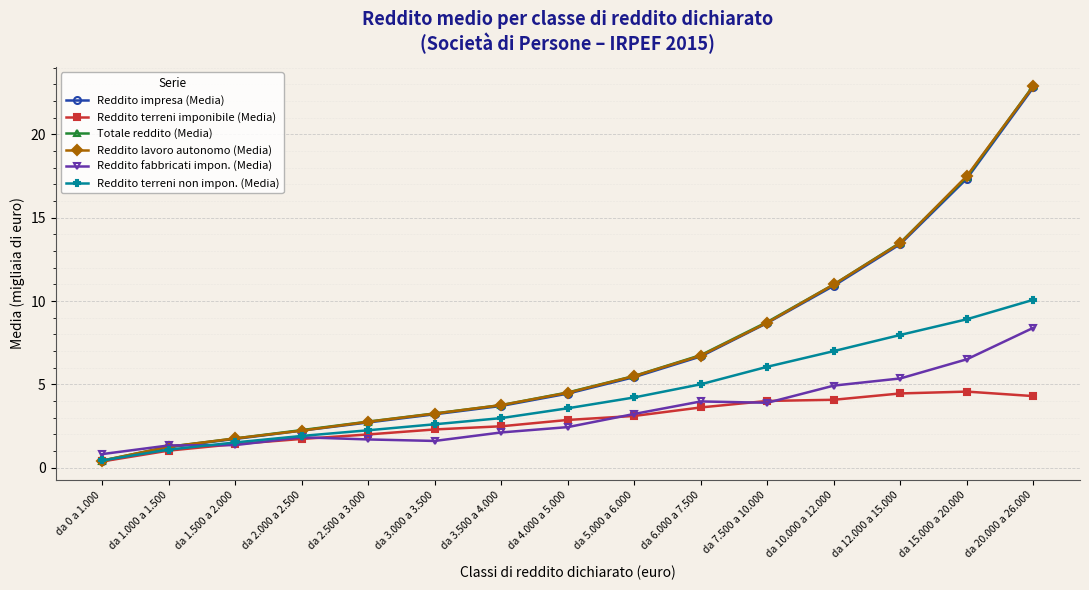

Which category has the lowest value in the Reddito impresa (Media) series?

da 0 a 1.000